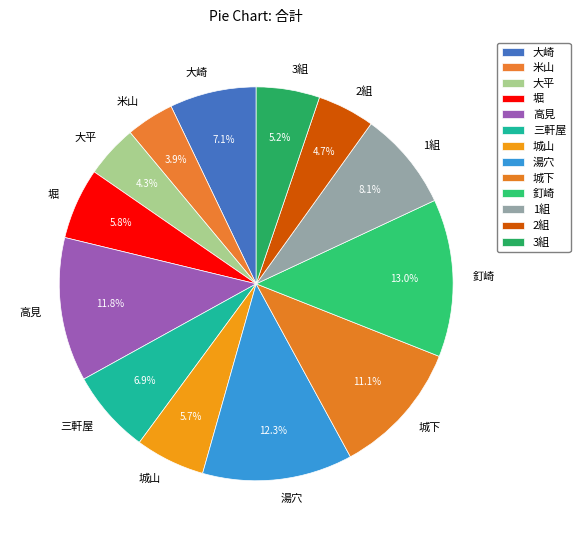

To the nearest percent, what is the average slice percentage?

8%